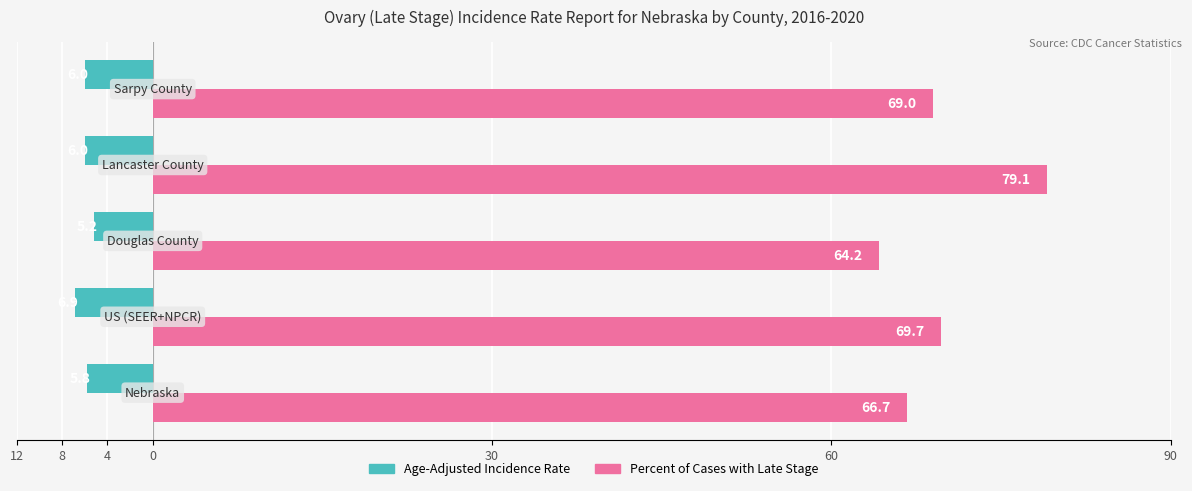

What are all the series names shown in the legend?

Age-Adjusted Incidence Rate, Percent of Cases with Late Stage